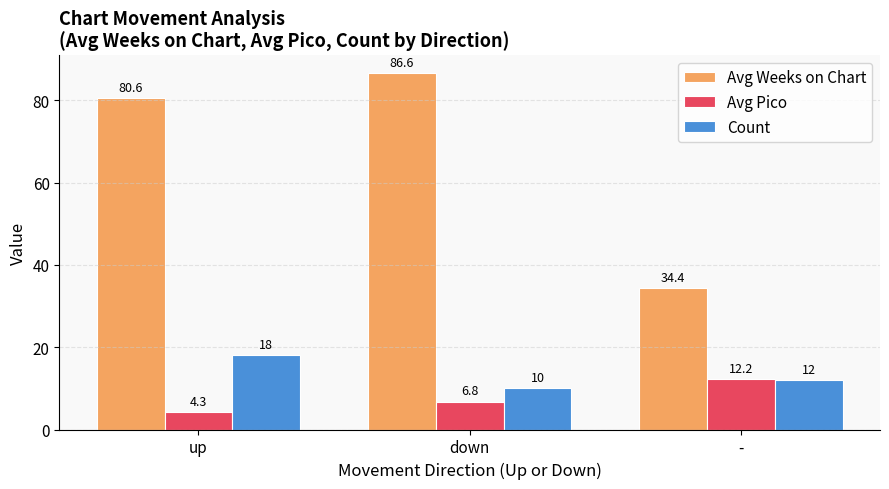

How many series are shown in this chart?

3